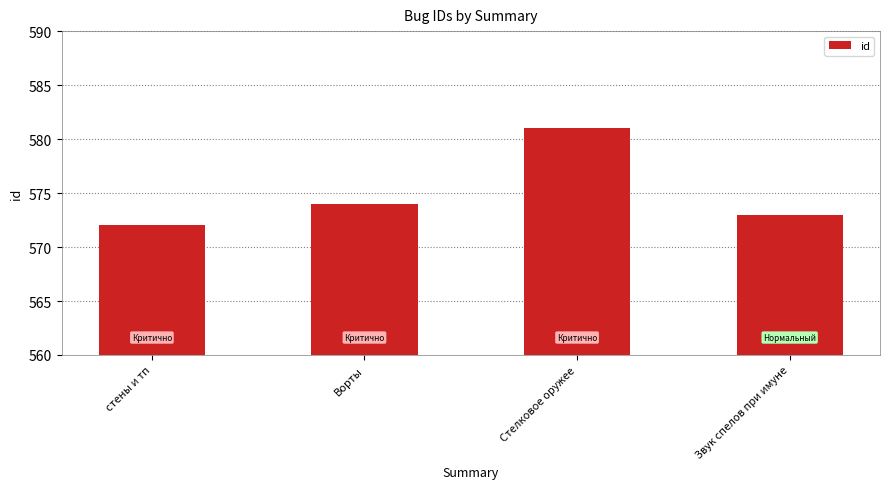

How many values are below 574?

2